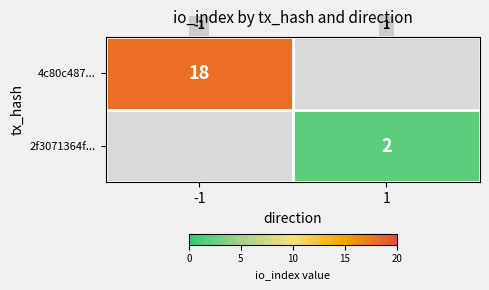

The value of 2f3071364f... at 1 is 2. True or false?

True